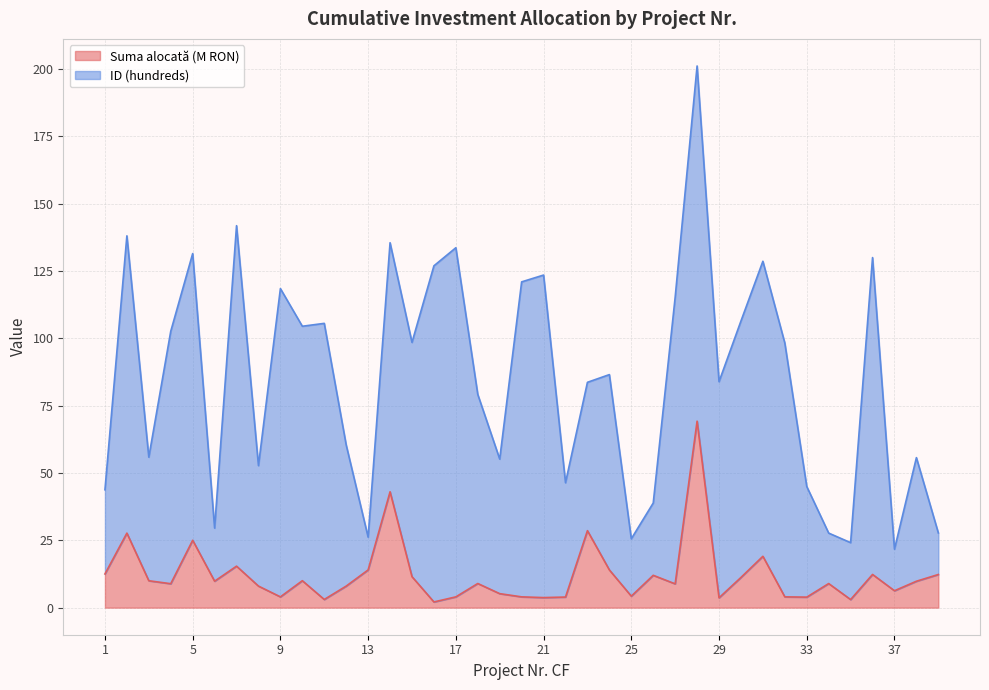

What is the difference between the values at 36 and 28?

56.9